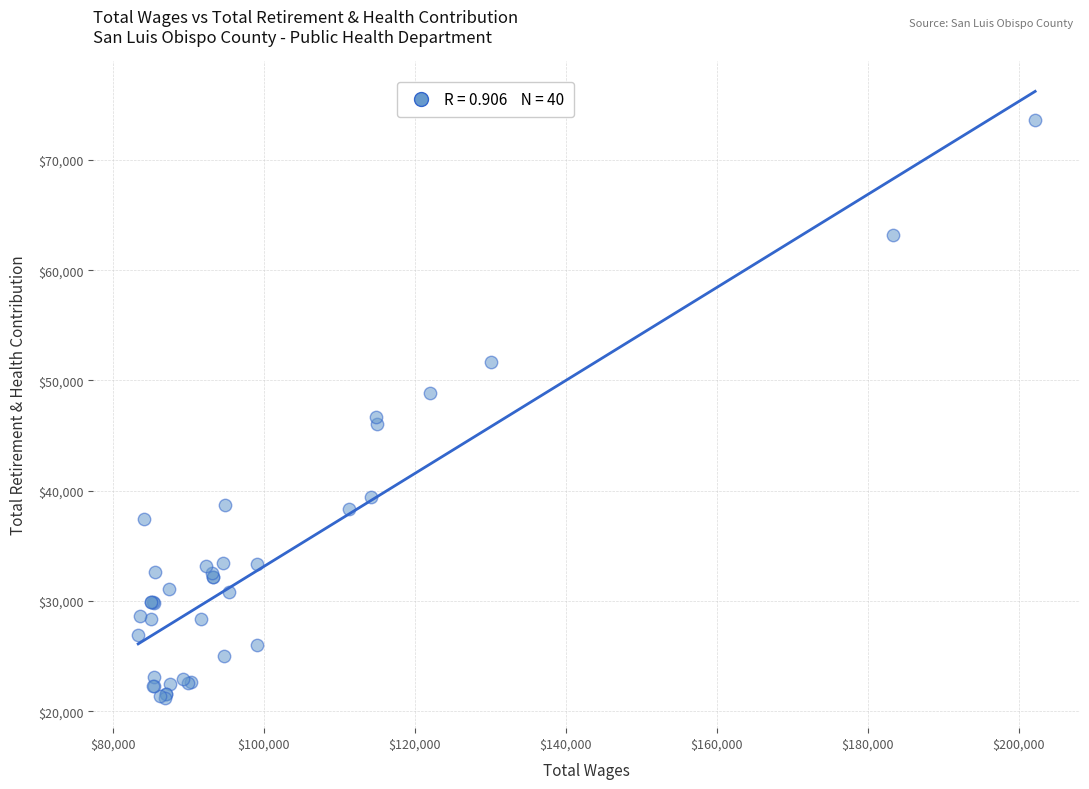

What Y value in the scatter plot is closest to 47433?

46641